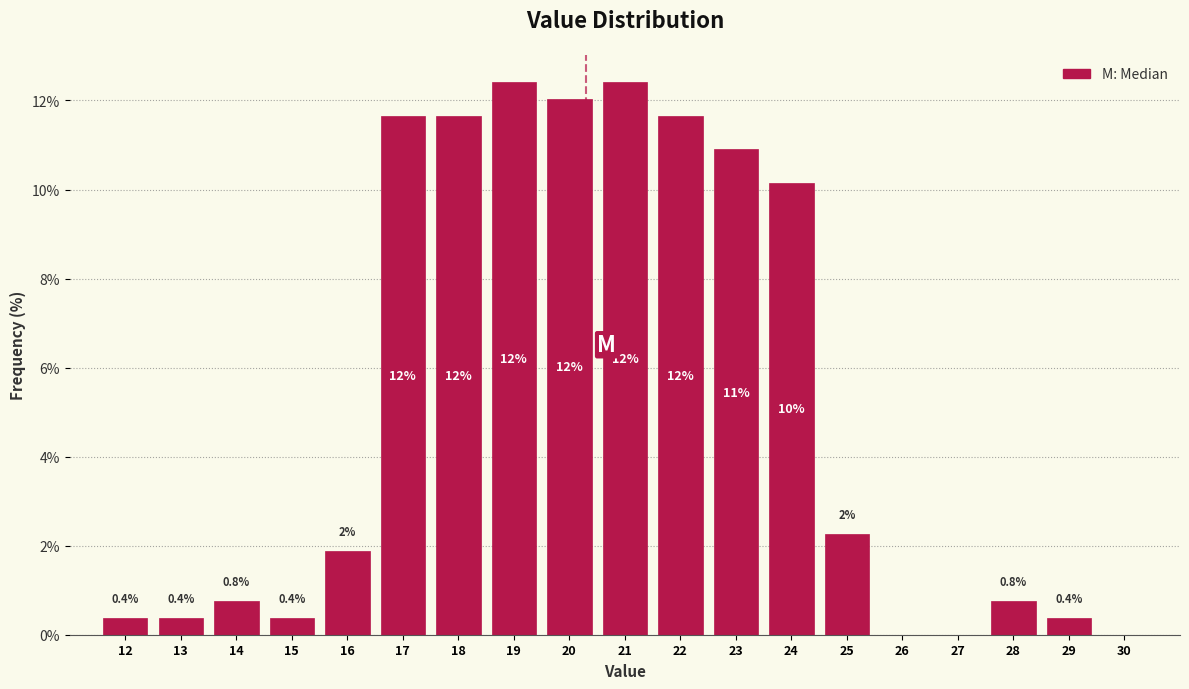

Is it true that the value at 26 is 0.0?

True